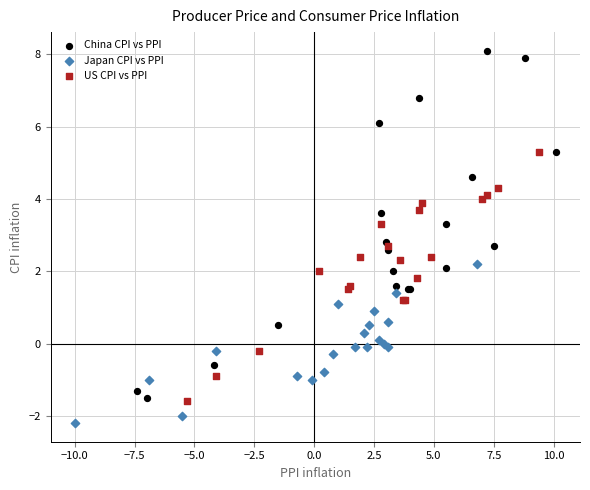

Which series has the largest Y range (max minus min)?

China CPI vs PPI